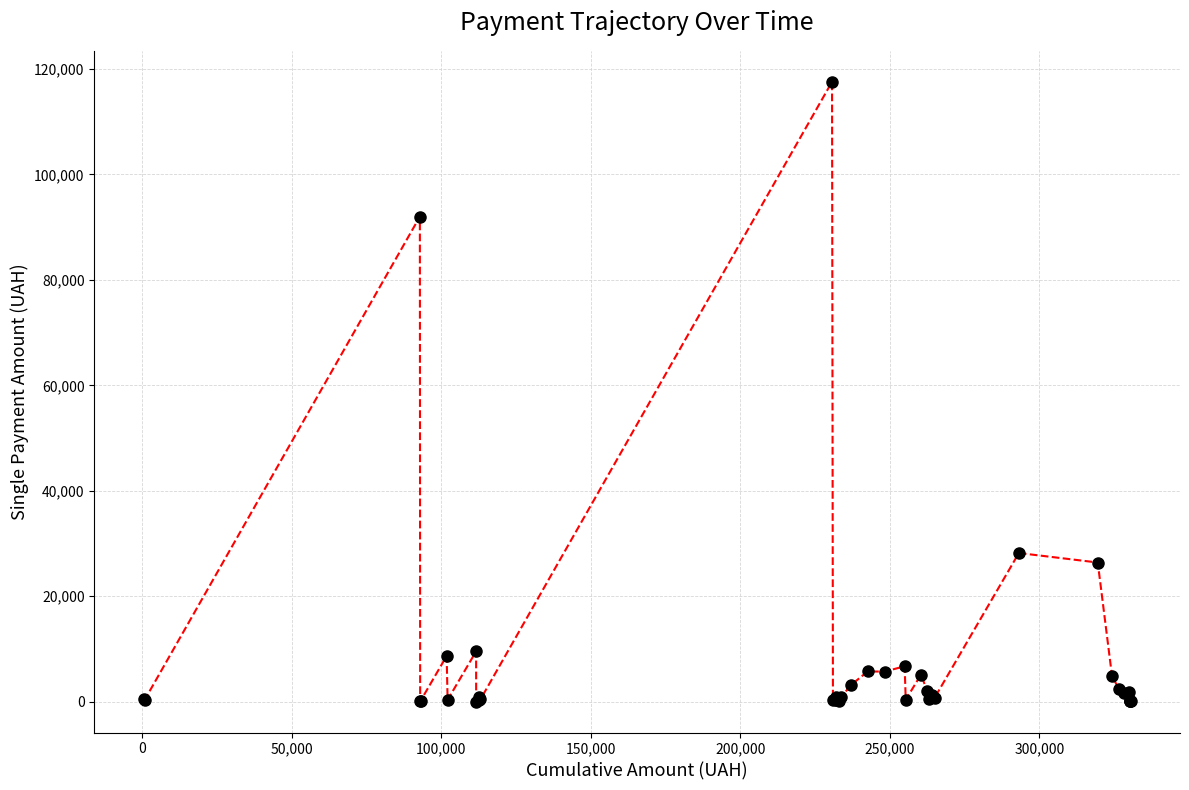

What is the greatest value displayed?

117568.8